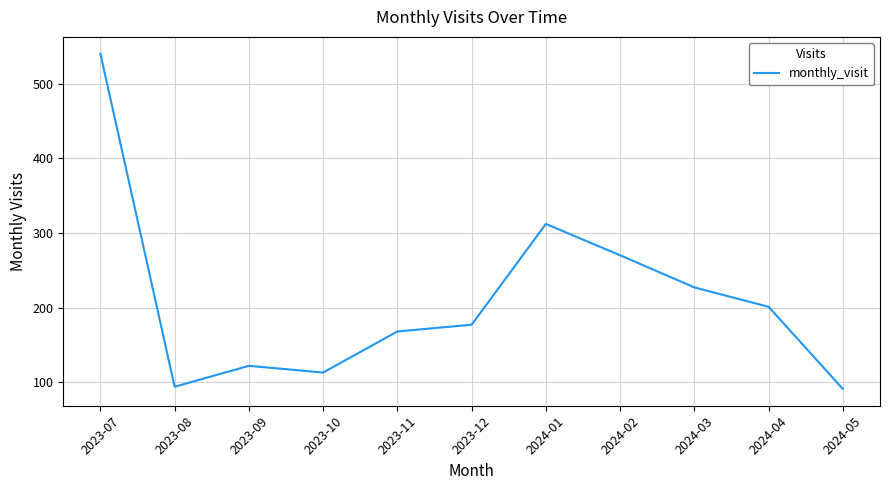

What is the change in value from 2023-07 to 2023-11?

-372